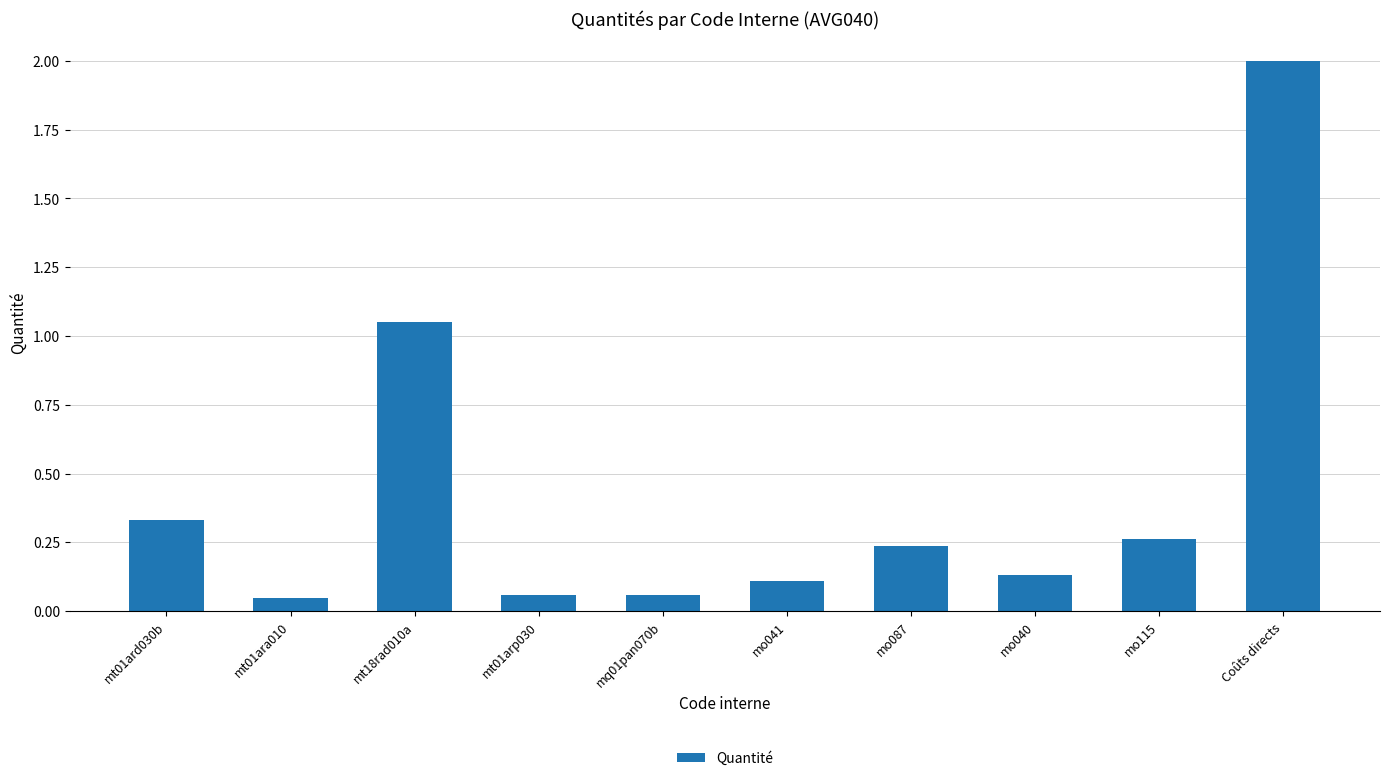

How many bars are there in total?

10